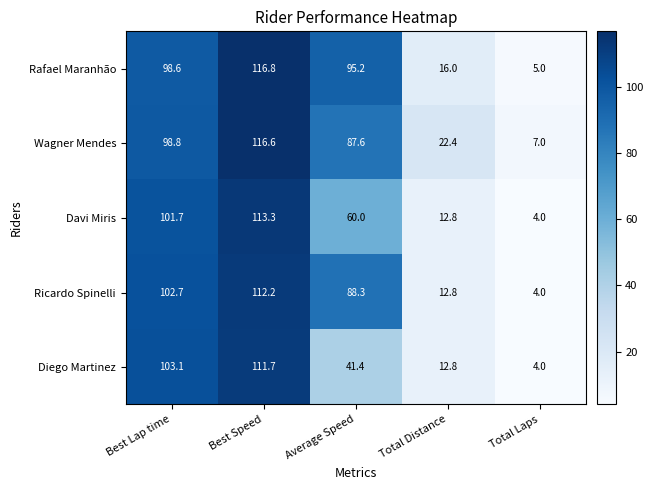

What is the sum of all Davi Miris values?

291.8